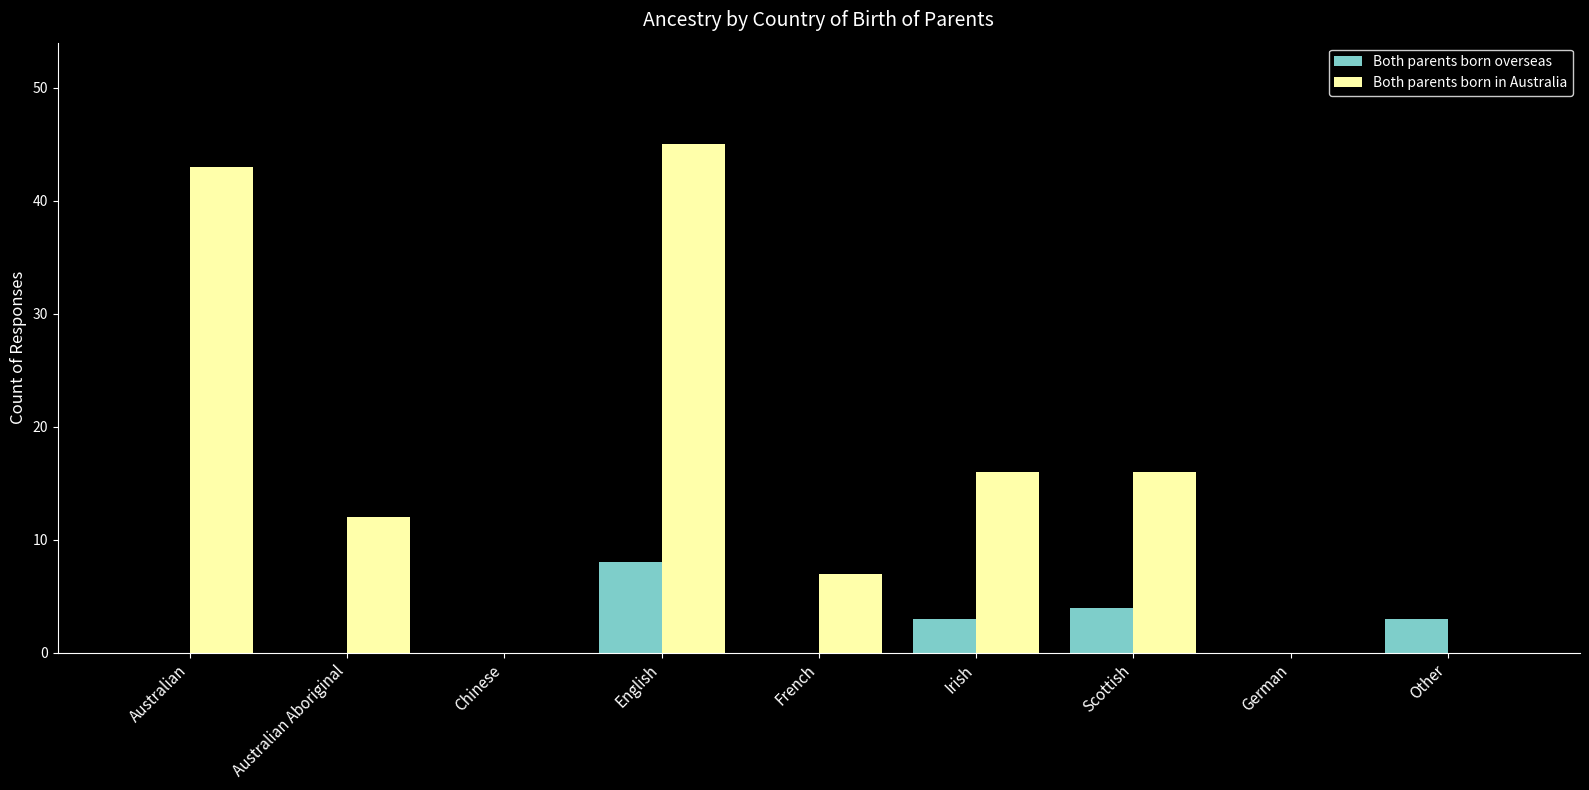

Reading left to right, extract all data points from this chart.

Both parents born overseas: 0	0	0	8	0	3	4	0	3
Both parents born in Australia: 43	12	0	45	7	16	16	0	0